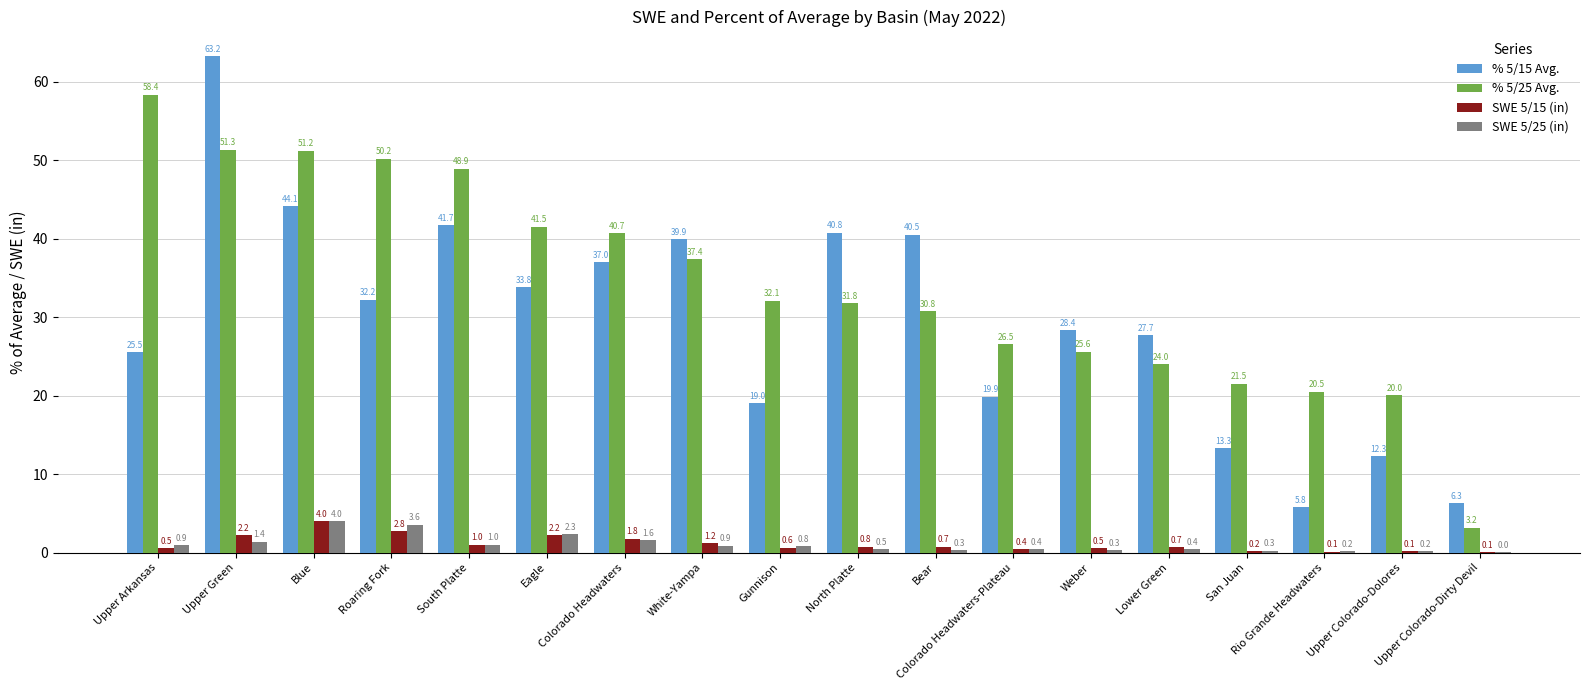

What is the highest value of the % 5/25 Avg. series?

58.4